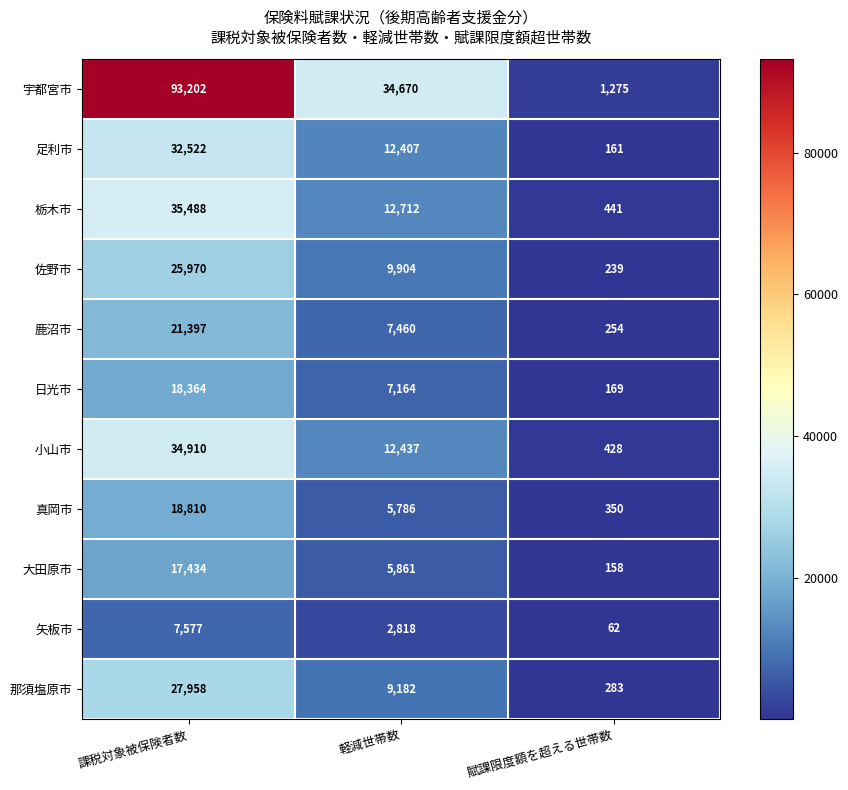

Is it true that 那須塩原市 equals 9182 at 軽減世帯数?

True